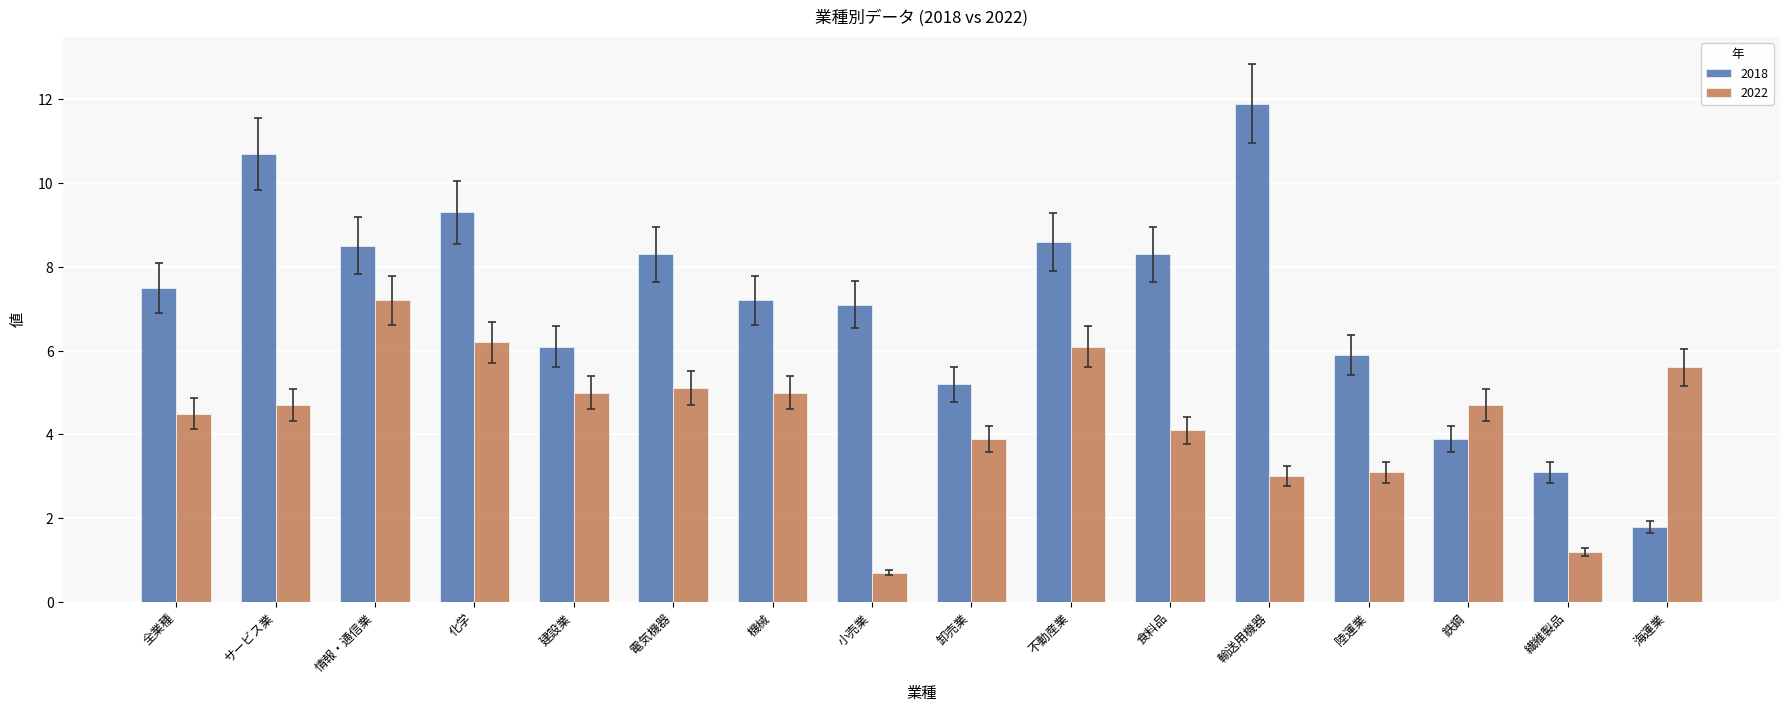

List the series in order of their peak value, lowest first.

2022, 2018